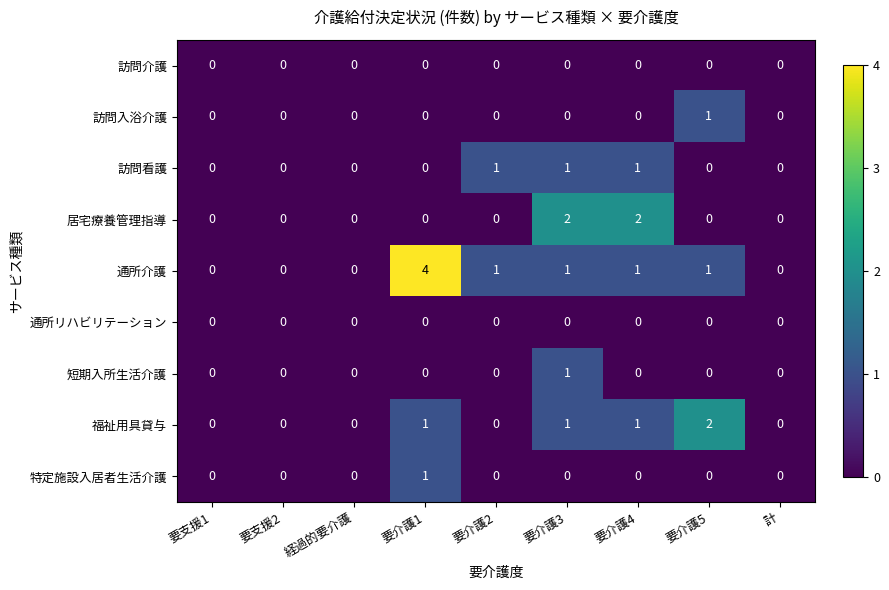

Which label corresponds to the largest value in the chart?

要介護1